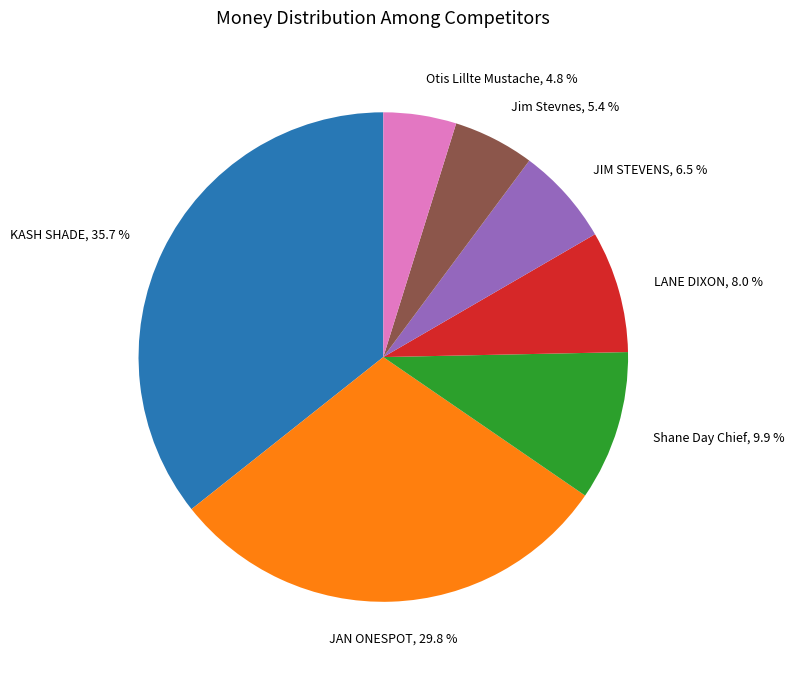

To the nearest percent, what is the average slice percentage?

14%